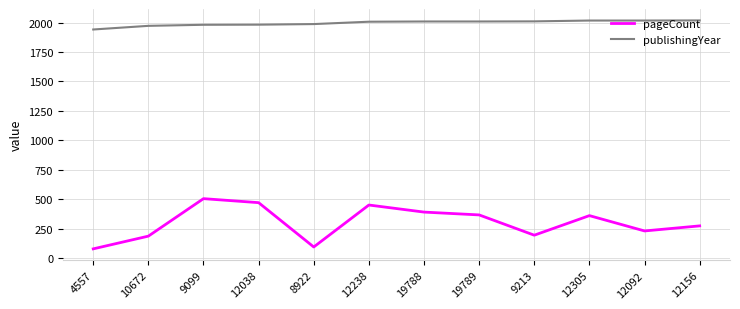

True or false: publishingYear and pageCount intersect in this chart.

False